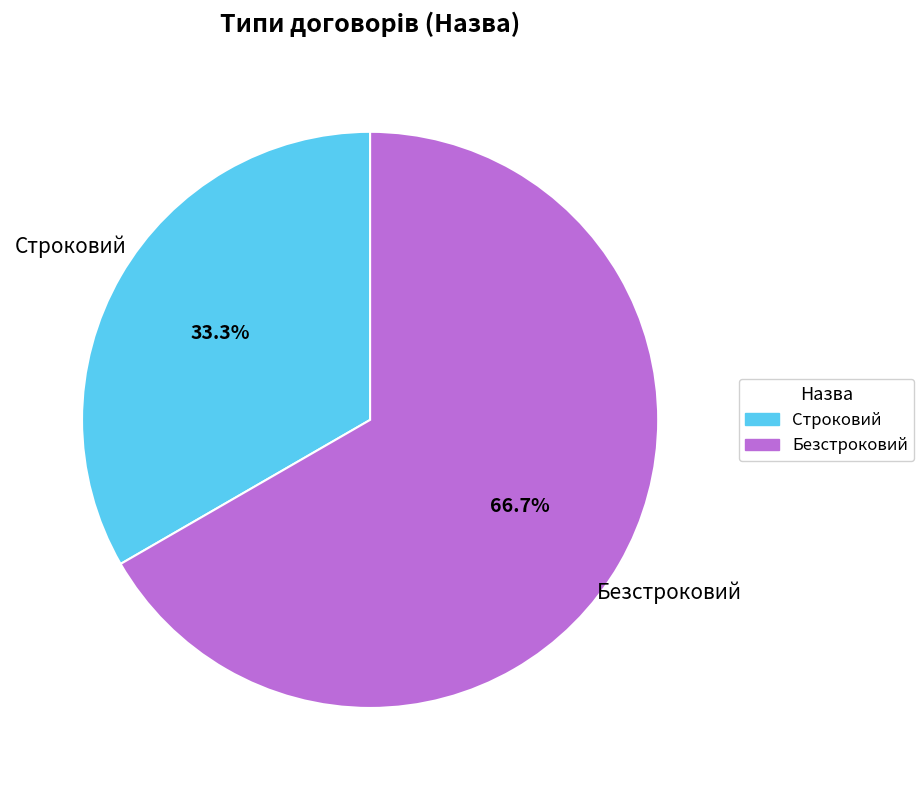

To the nearest percent, what is the average slice percentage?

50%